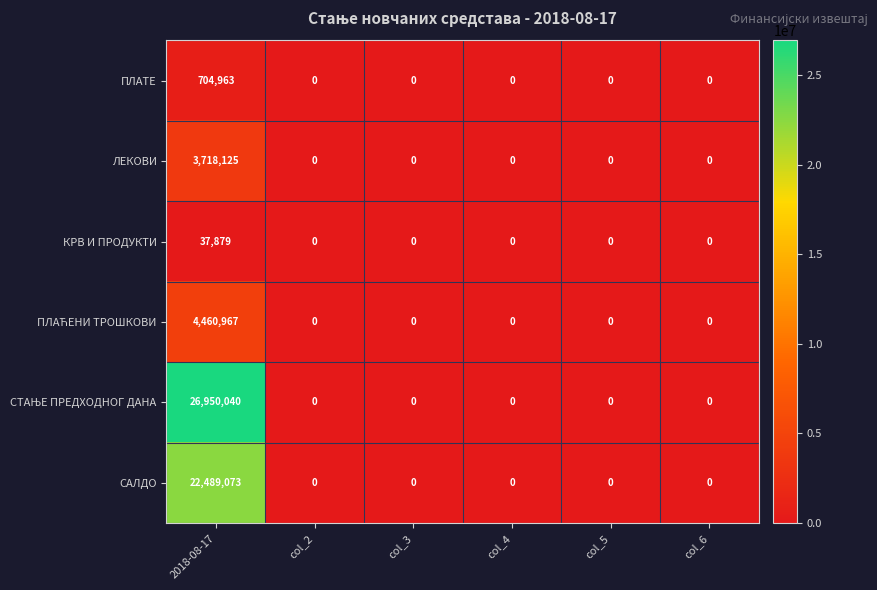

What is the sum of all ПЛАТЕ values?

704963